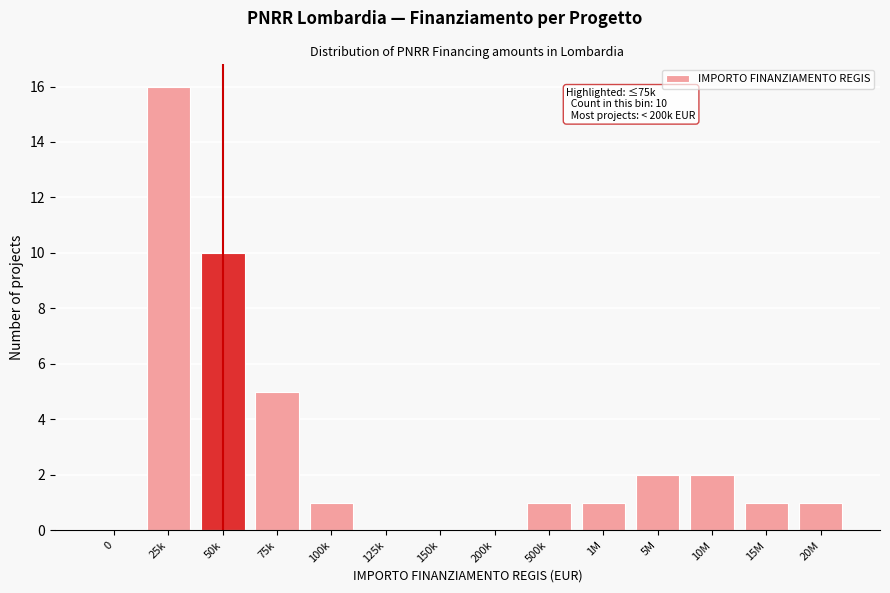

Reading right to left, transcribe all the data shown in this chart.

20M=1	15M=1	10M=2	5M=2	1M=1	500k=1	200k=0	150k=0	125k=0	100k=1	75k=5	50k=10	25k=16	0=0